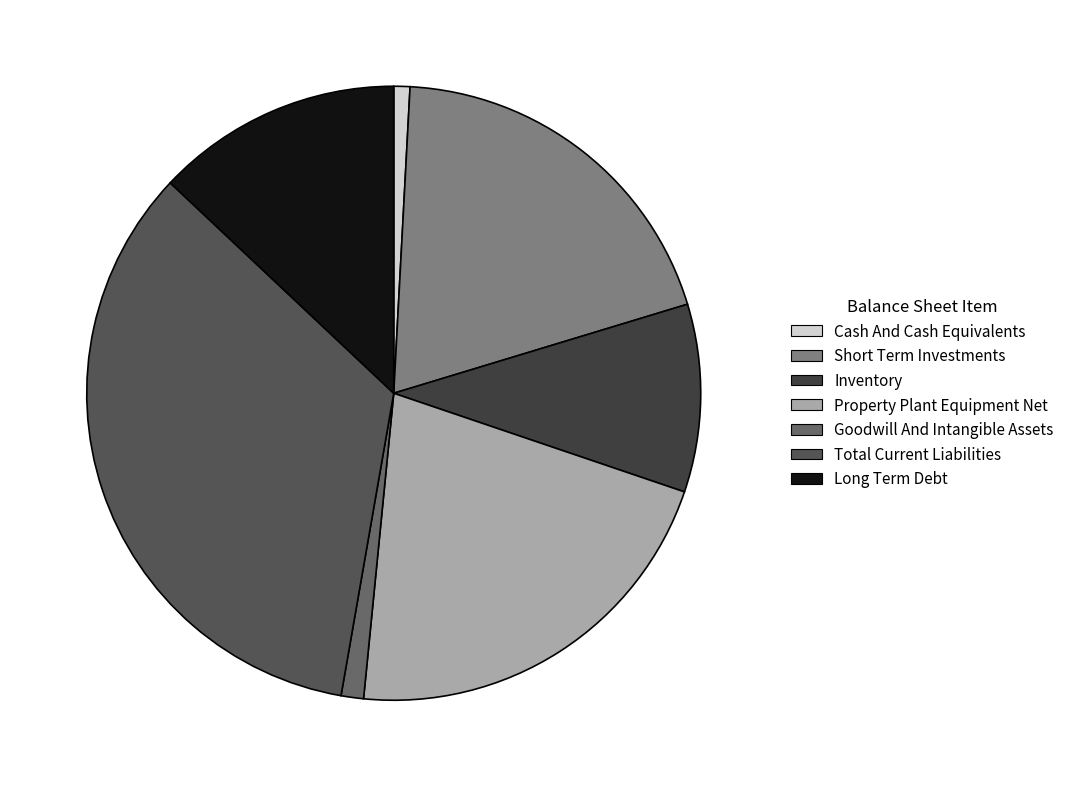

What percentage is the Cash And Cash Equivalents slice, to the nearest percent?

1%